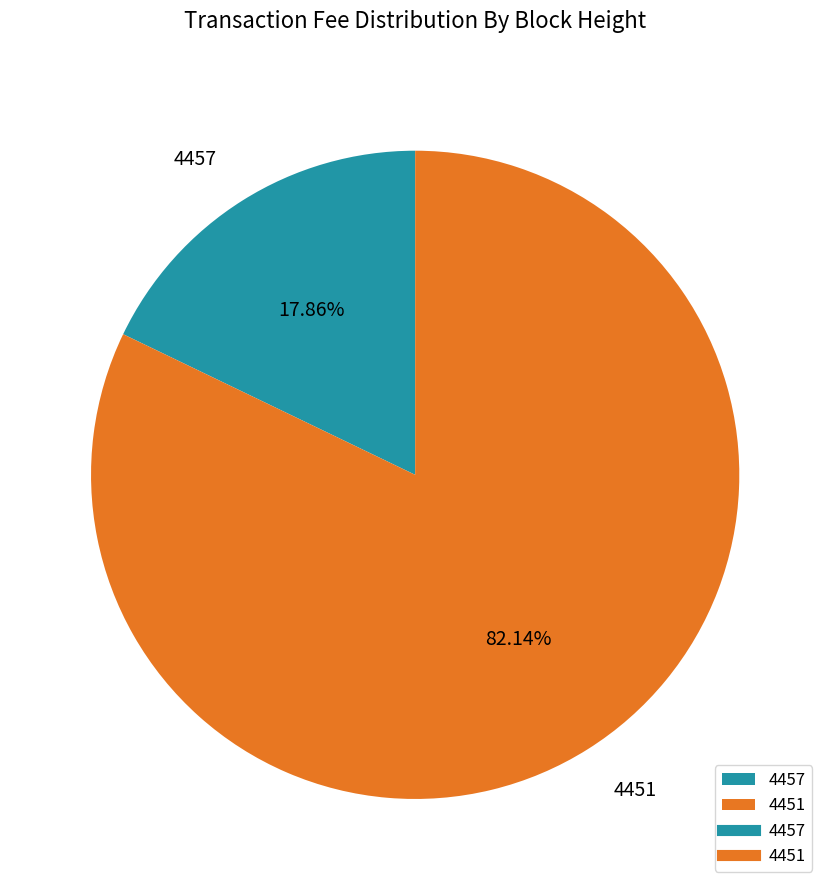

To the nearest percent, what is the difference between the 4457 and 4451 slice percentages?

64%